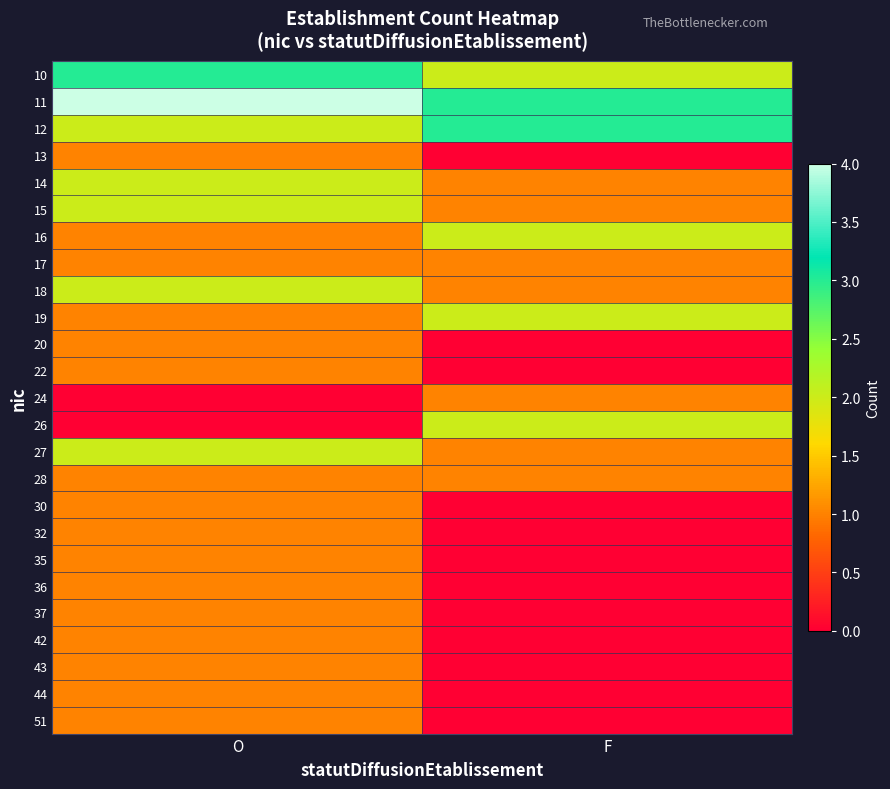

Reading left to right, list all the values displayed in this chart.

10: O=3	F=2
11: O=4	F=3
12: O=2	F=3
13: O=1	F=0
14: O=2	F=1
15: O=2	F=1
16: O=1	F=2
17: O=1	F=1
18: O=2	F=1
19: O=1	F=2
20: O=1	F=0
22: O=1	F=0
24: O=0	F=1
26: O=0	F=2
27: O=2	F=1
28: O=1	F=1
30: O=1	F=0
32: O=1	F=0
35: O=1	F=0
36: O=1	F=0
37: O=1	F=0
42: O=1	F=0
43: O=1	F=0
44: O=1	F=0
51: O=1	F=0